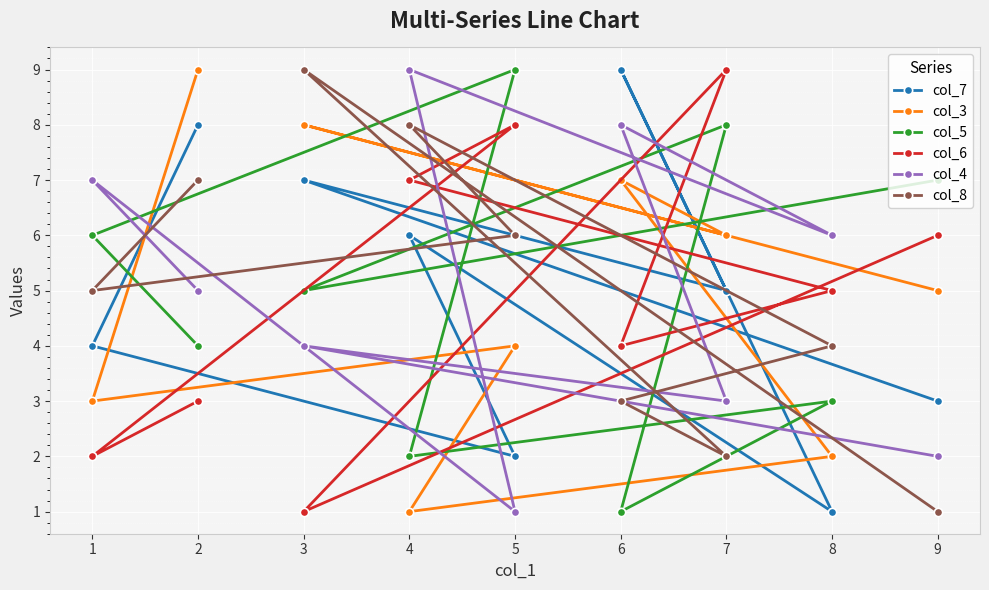

List the labels in order of col_3 value, smallest first.

4, 8, 1, 5, 9, 7, 6, 3, 2